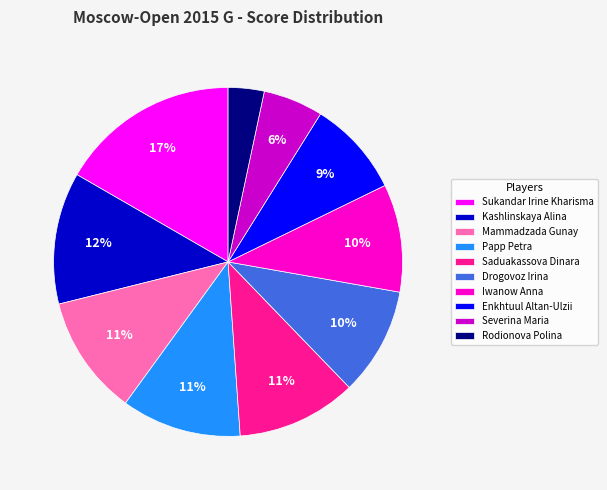

To the nearest percent, what is the difference between the Rodionova Polina and Iwanow Anna slice percentages?

7%